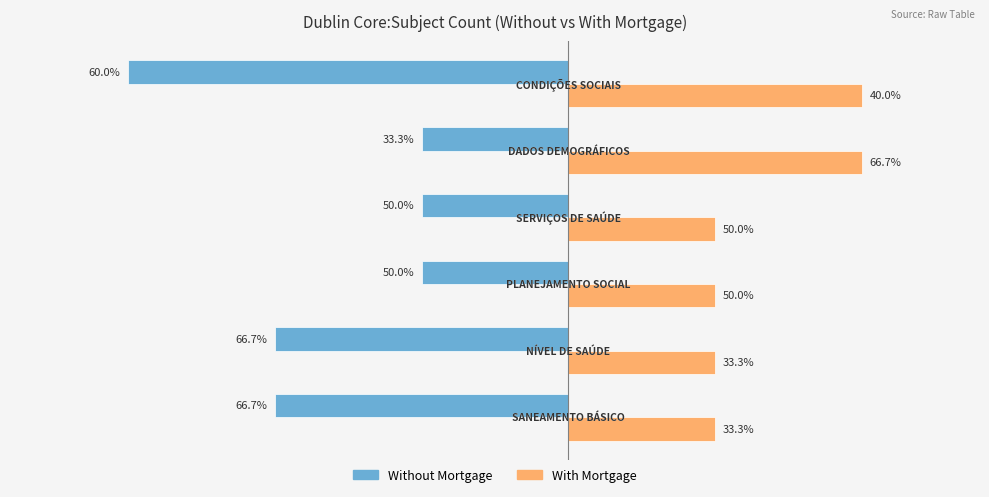

Which series has the largest range (max minus min)?

Without Mortgage